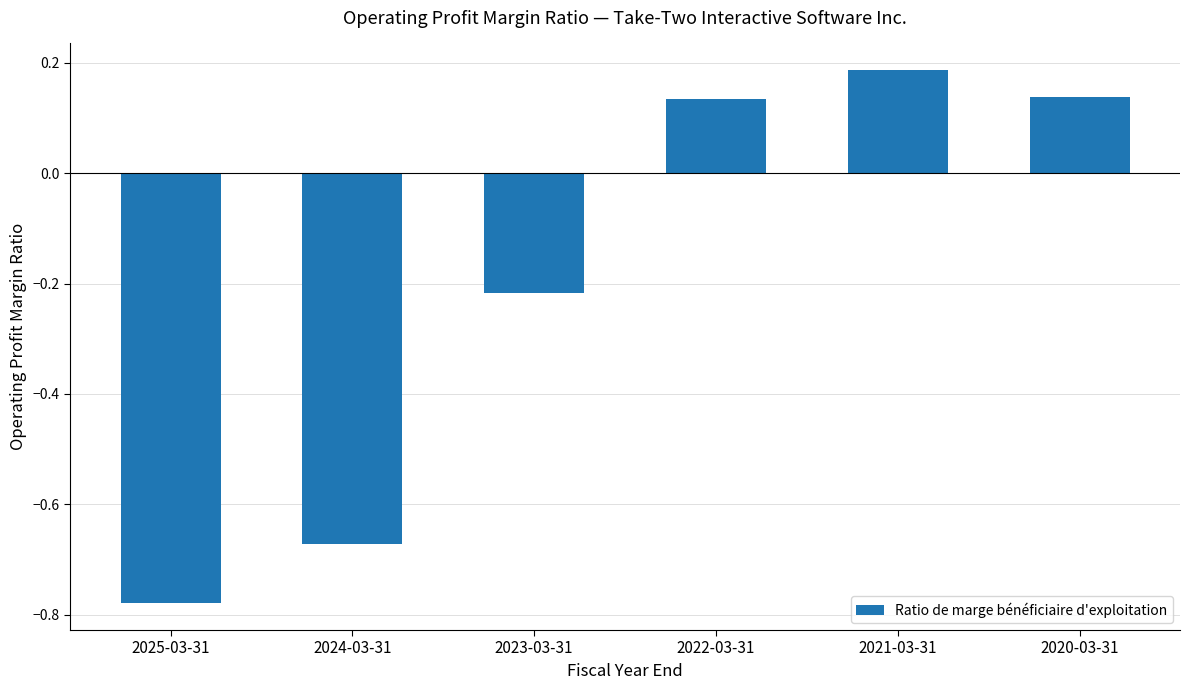

At which category does the chart reach its peak across all series?

2021-03-31